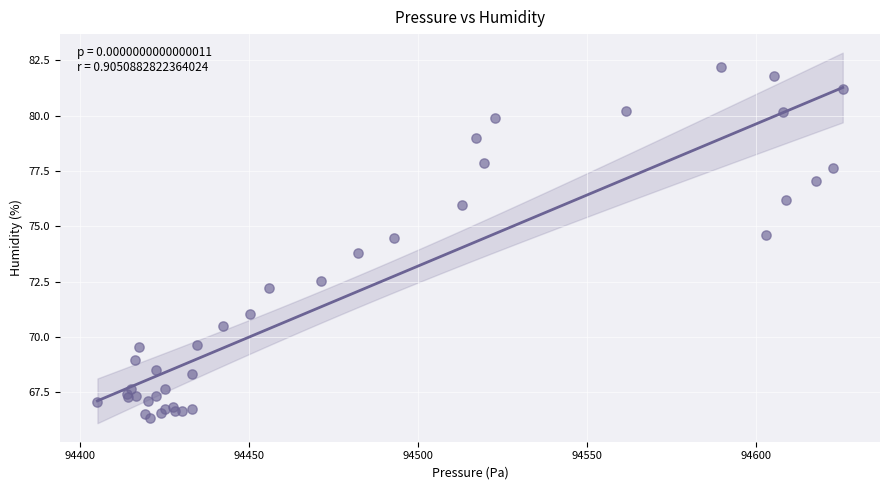

What Y value in the scatter plot is closest to 74?

73.8